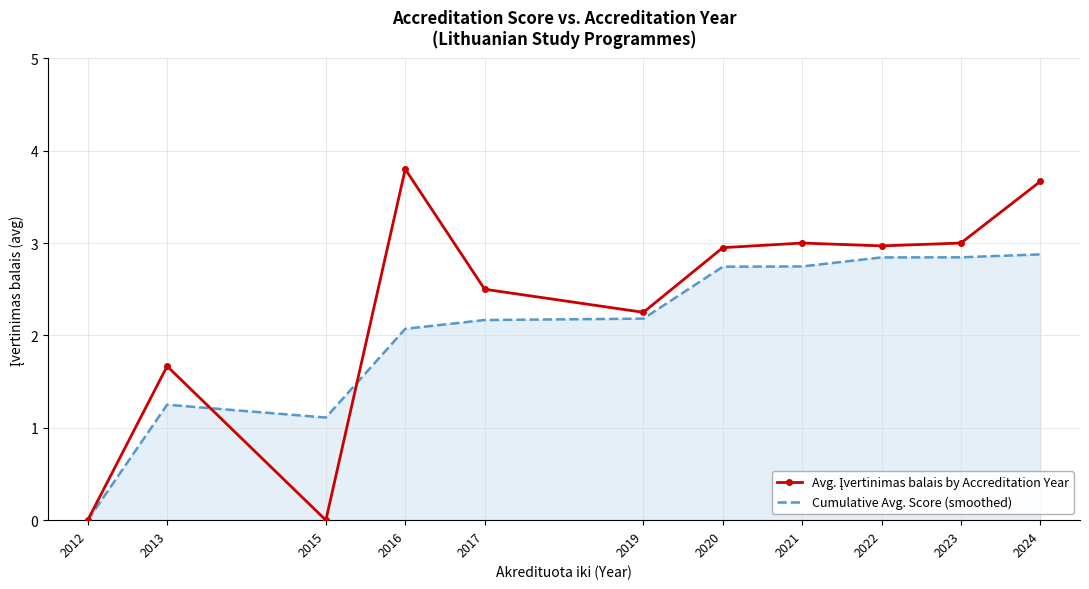

How many values in the Cumulative Avg. Score (smoothed) series exceed 2?

8